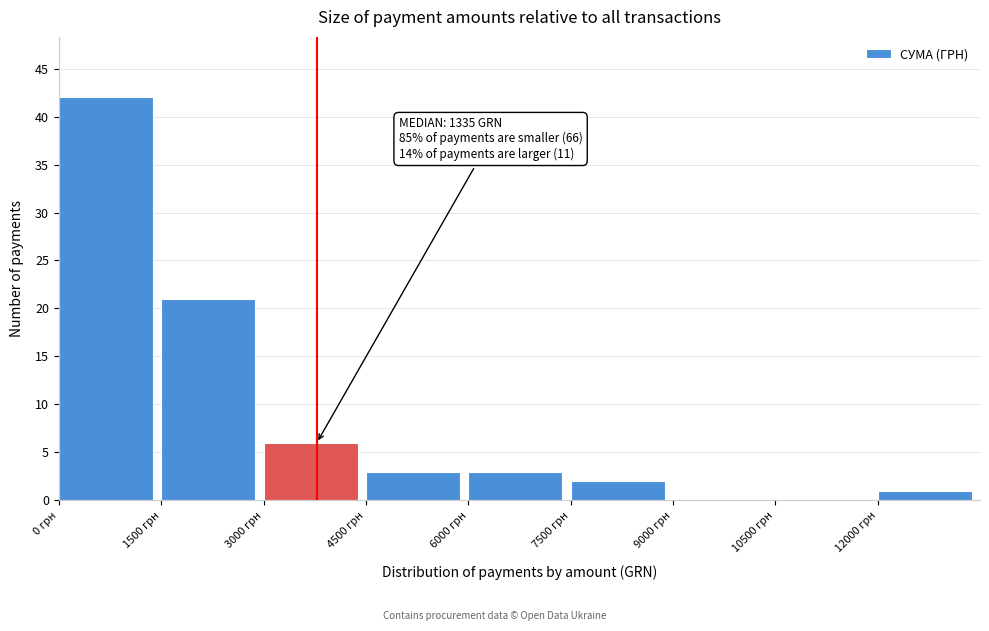

Over which range of the x-axis is the bar tallest?

0 to 1500